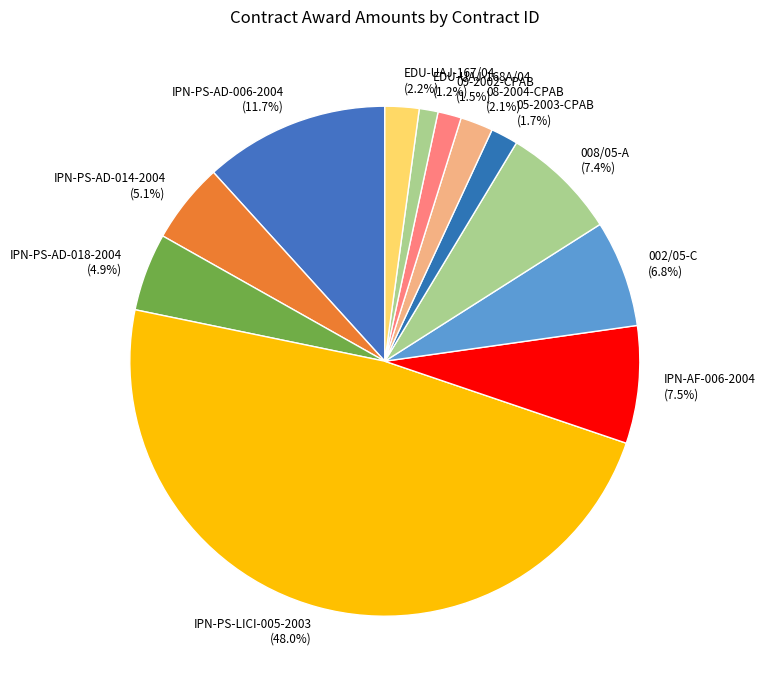

Which has a higher value, 08-2004-CPAB or 002/05-C?

002/05-C